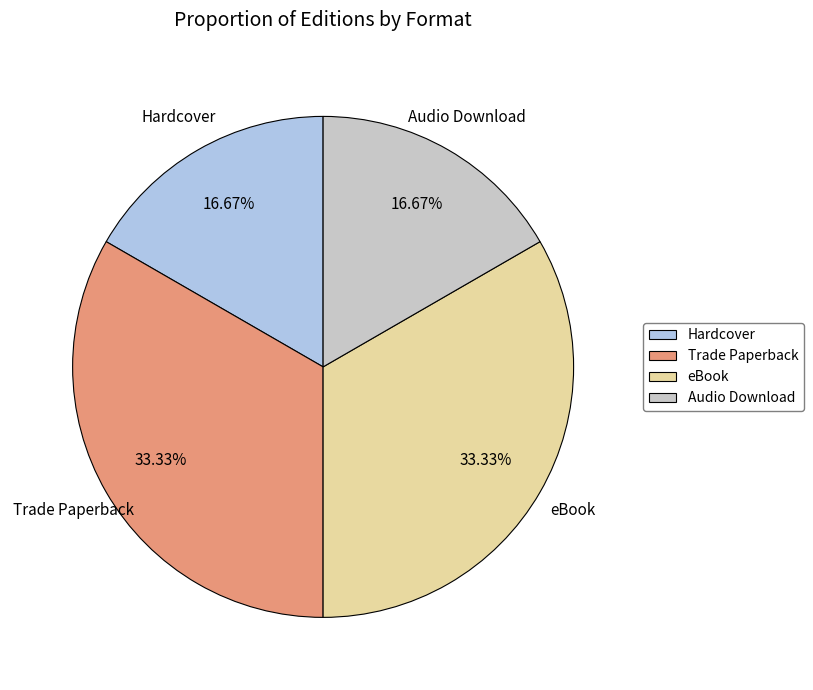

Is it true that eBook is 33% of the pie?

True